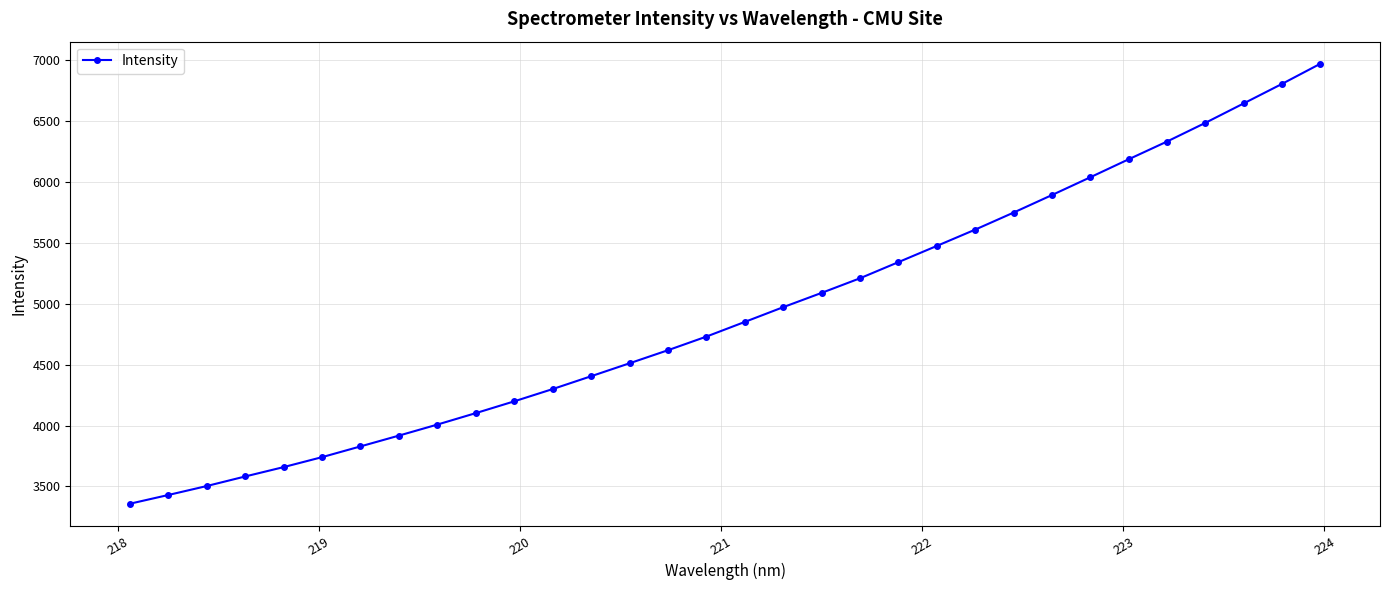

What is the value of the 14th point from the left?

4510.9